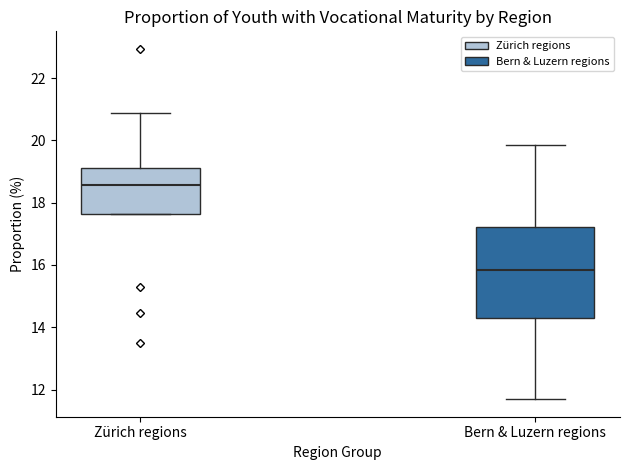

Comparing the boxes themselves (not the whiskers), which one is the tallest?

Bern & Luzern regions